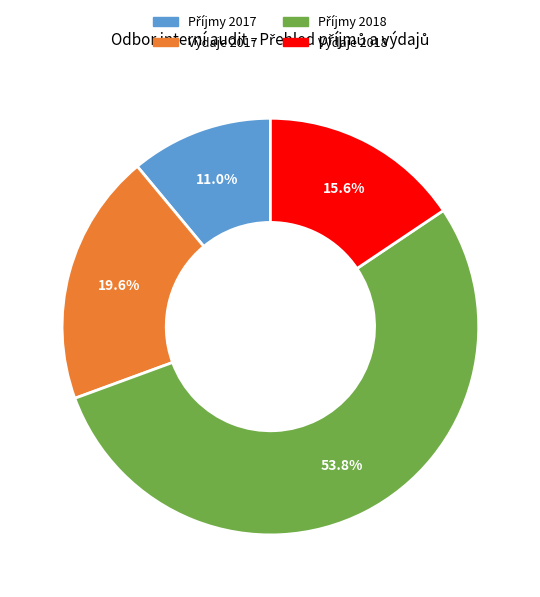

To the nearest percent, what percentage of the pie is Výdaje 2017?

20%